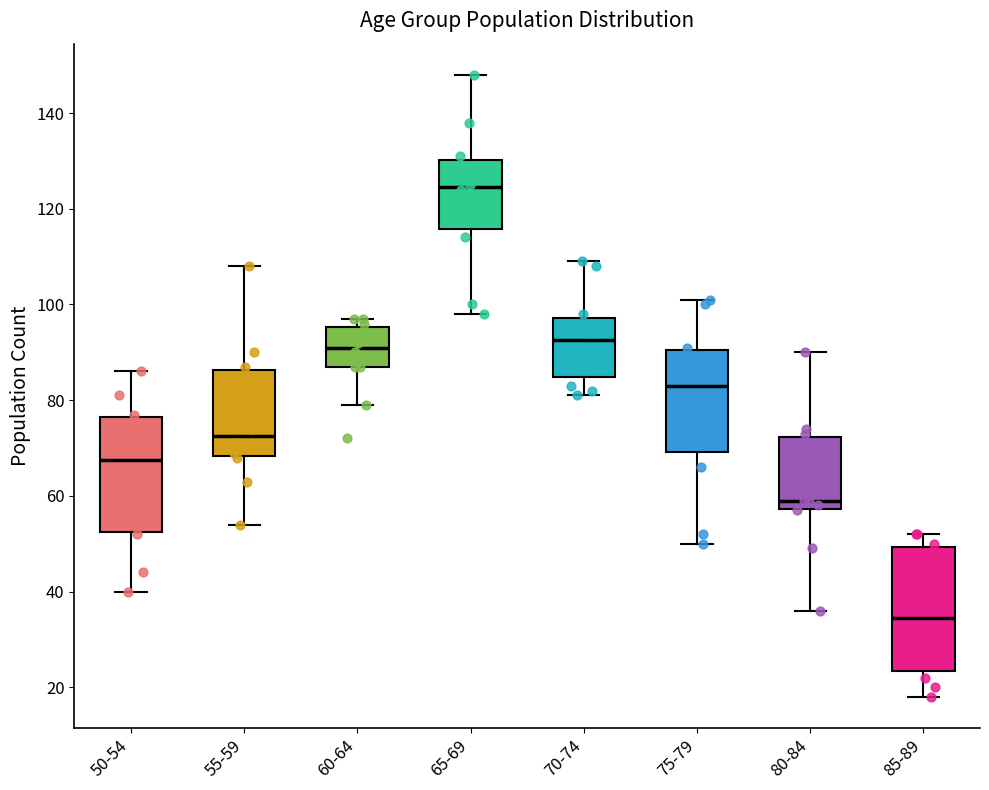

Reading left to right, read every box against the y-axis: the position of its median line, the range the box covers, and the ends of its whiskers. The values are not printed on the chart, so give them approximately, as read against the axis.

50-54: median 68, box 52 to 76, whiskers 40 to 86
55-59: median 72, box 68 to 86, whiskers 54 to 108
60-64: median 92, box 88 to 96, whiskers 80 to 98
65-69: median 124, box 116 to 130, whiskers 98 to 148
70-74: median 92, box 84 to 98, whiskers 82 to 110
75-79: median 84, box 70 to 90, whiskers 50 to 102
80-84: median 60, box 58 to 72, whiskers 36 to 90
85-89: median 34, box 24 to 50, whiskers 18 to 52